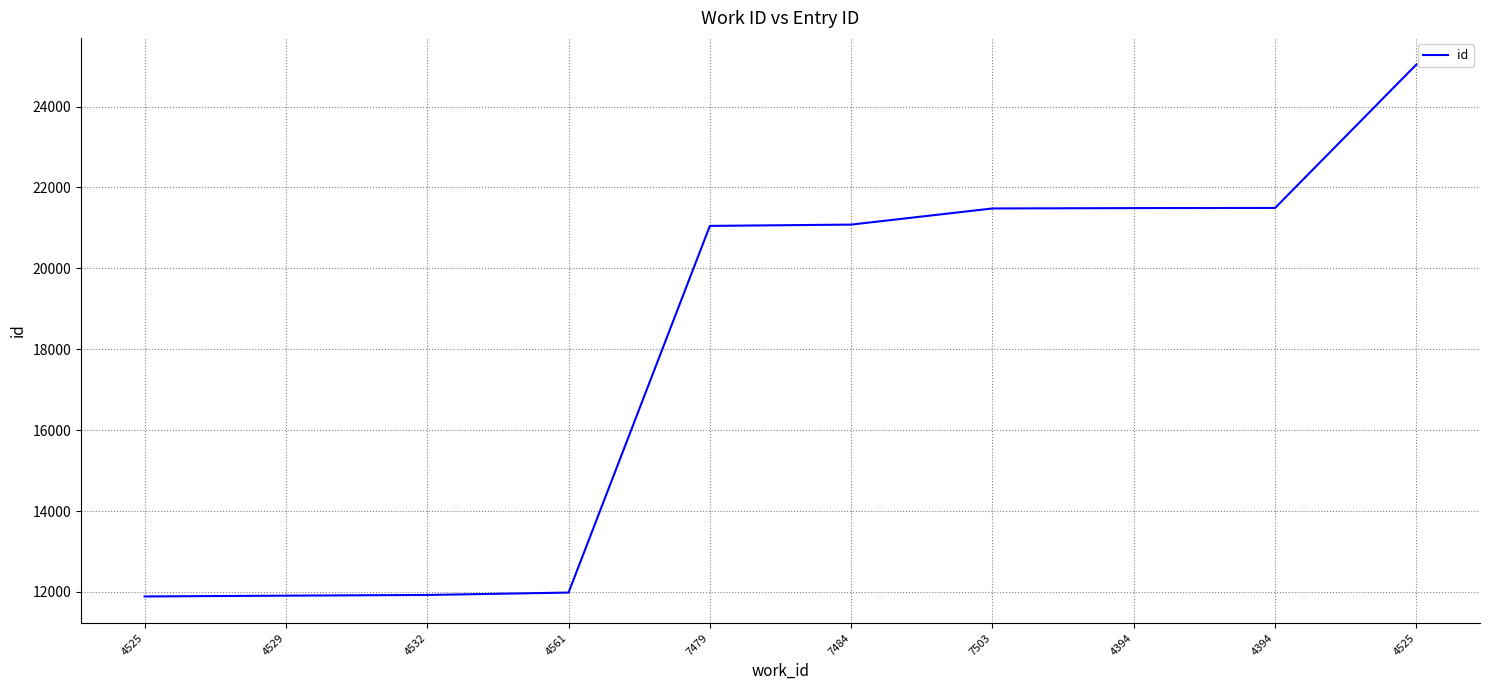

How many lines are shown in the chart?

1